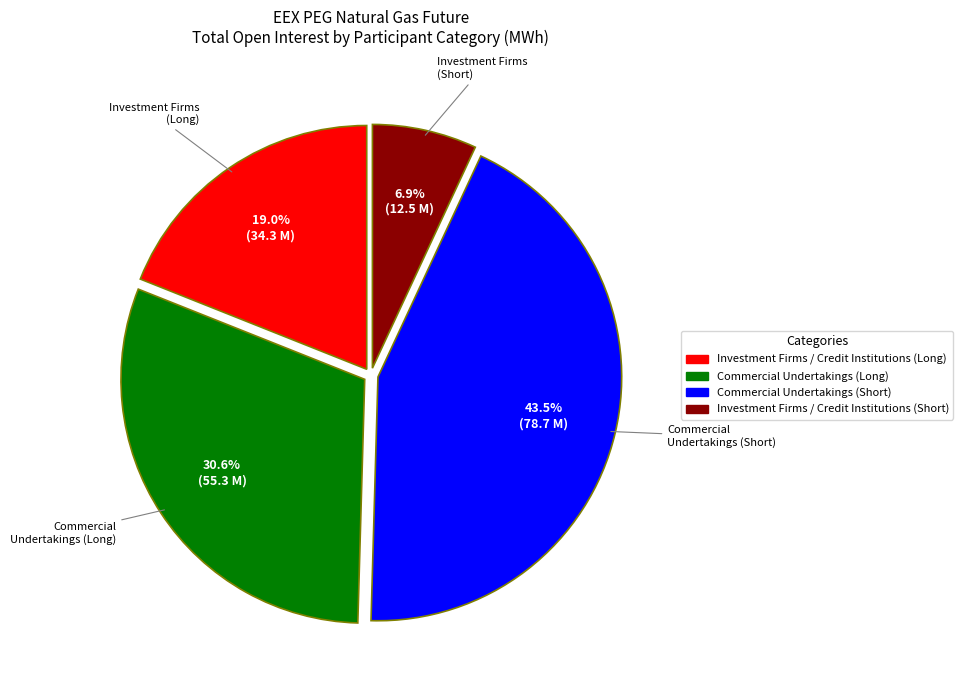

To the nearest percent, what is the difference between the largest and smallest slice percentages?

37%